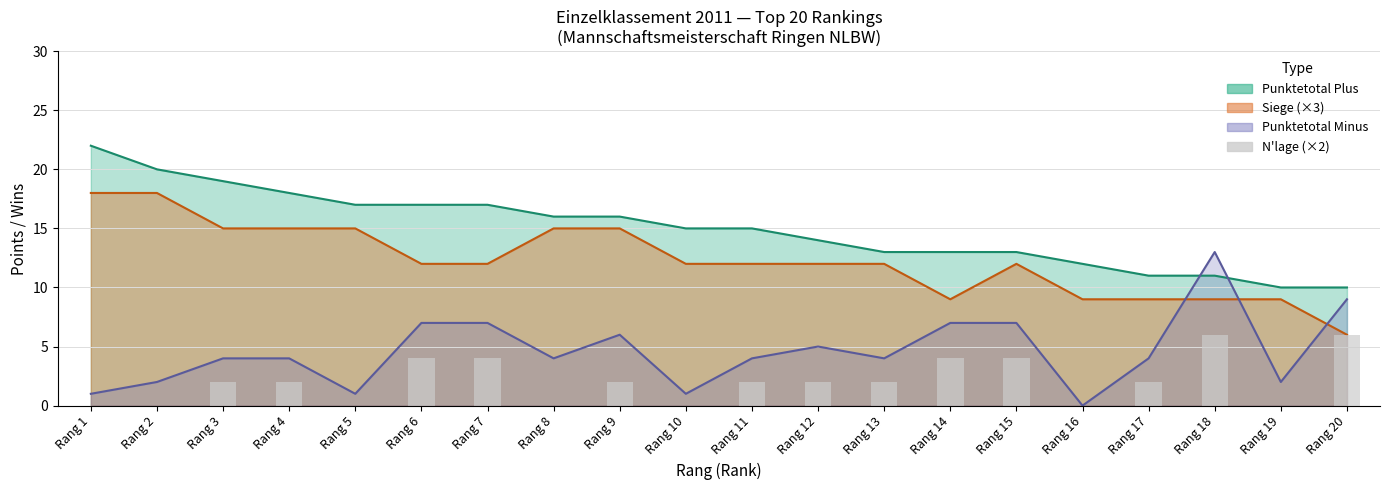

Where is the data nearest to the value 3?

Rang 3